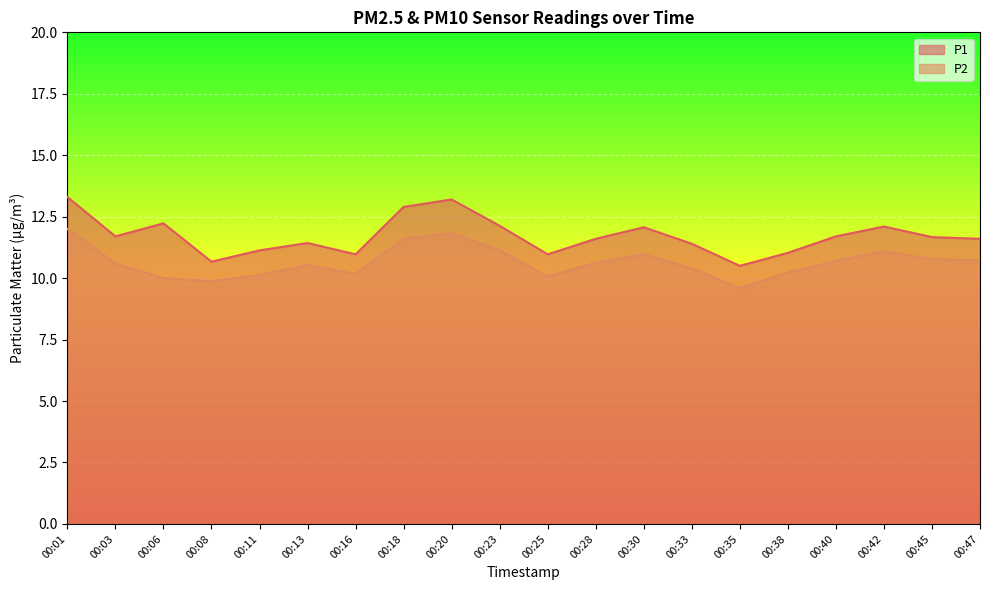

Between 00:25 and 00:33, which series saw the biggest shift?

P1